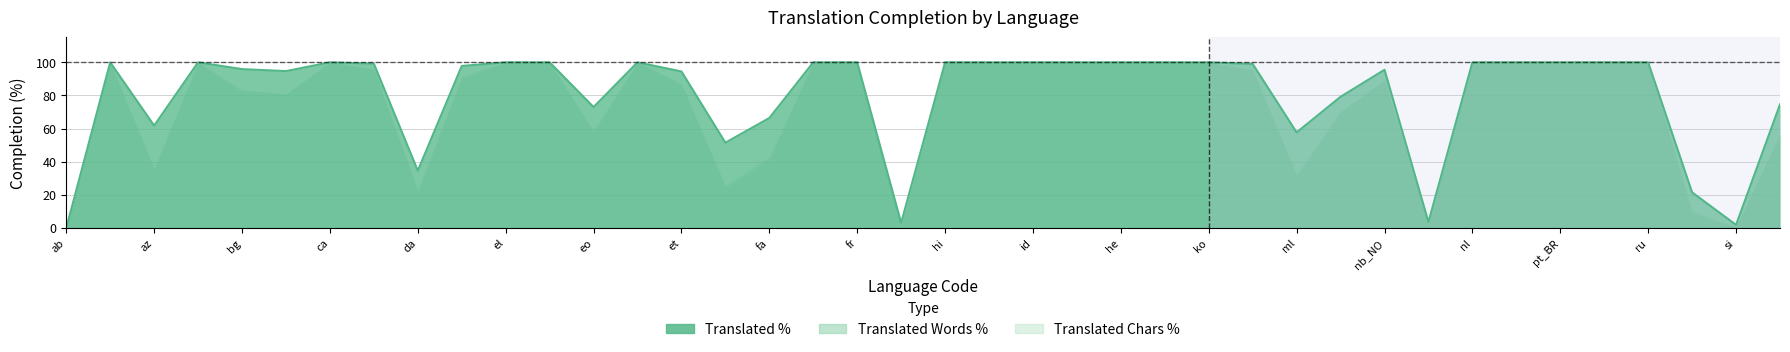

What is the maximum value shown in the chart?

100.0